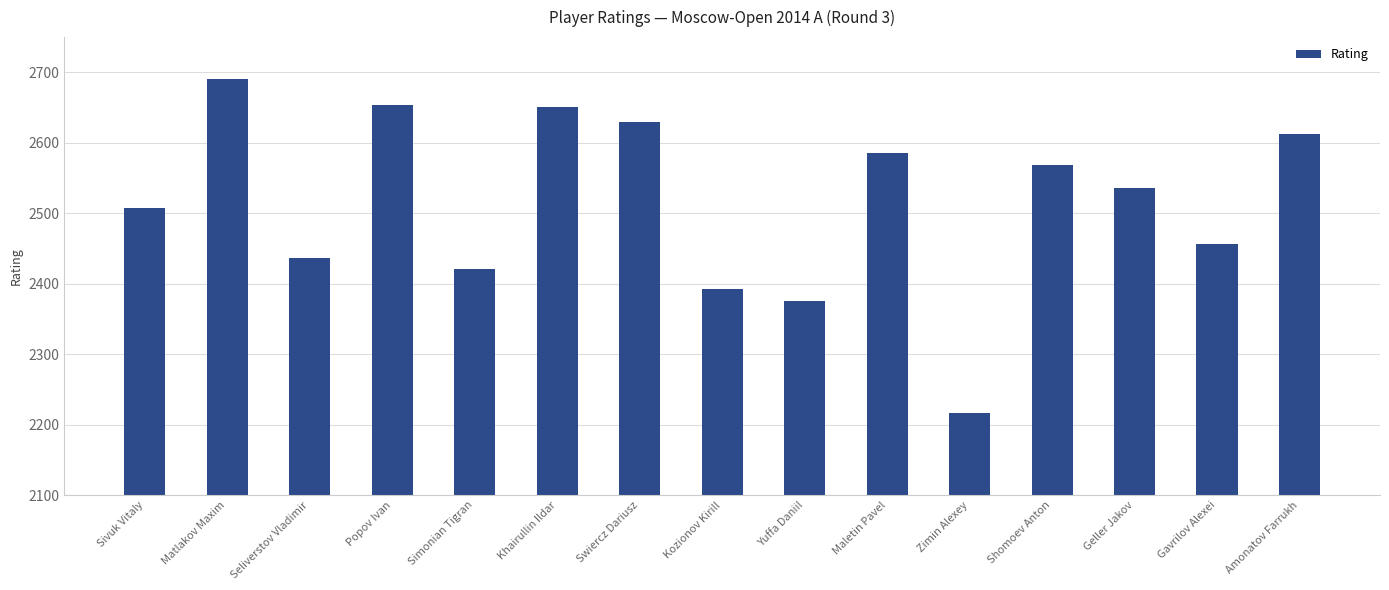

What is the label of the 15th bar from the left?

Amonatov Farrukh